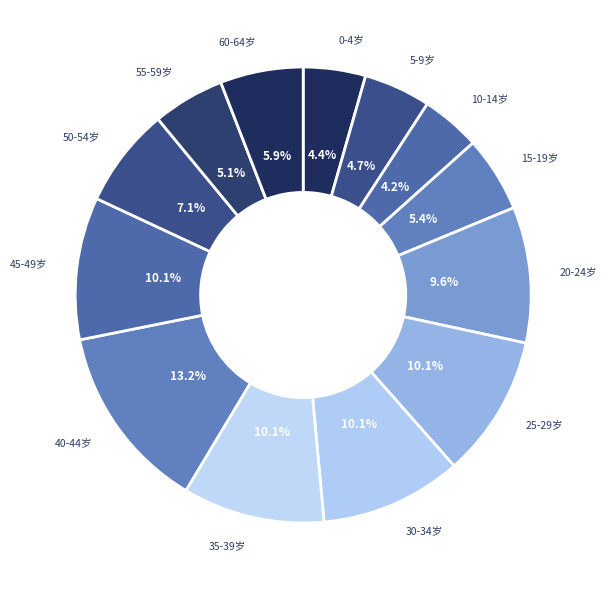

How many slices are in this pie chart?

13